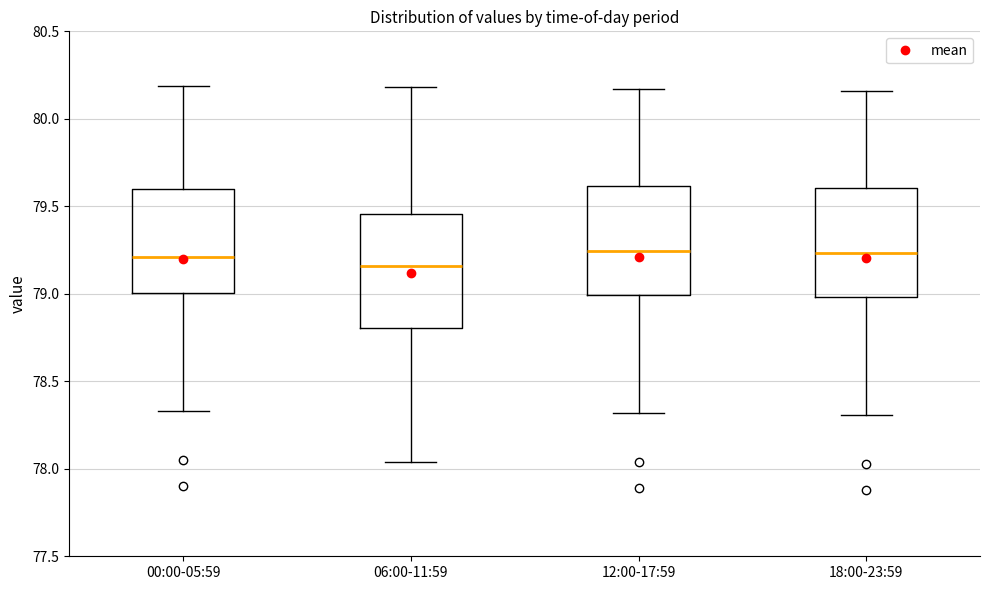

Reading left to right, transcribe this box plot: for each box, give where its median line is, the range the box spans, and where its two whiskers end, as read against the y-axis. The values are not printed on the chart, so give them approximately, as read against the axis.

00:00-05:59: median 79.20, box 79.00 to 79.60, whiskers 78.35 to 80.20
06:00-11:59: median 79.15, box 78.80 to 79.45, whiskers 78.05 to 80.20
12:00-17:59: median 79.25, box 79.00 to 79.60, whiskers 78.30 to 80.15
18:00-23:59: median 79.25, box 79.00 to 79.60, whiskers 78.30 to 80.15